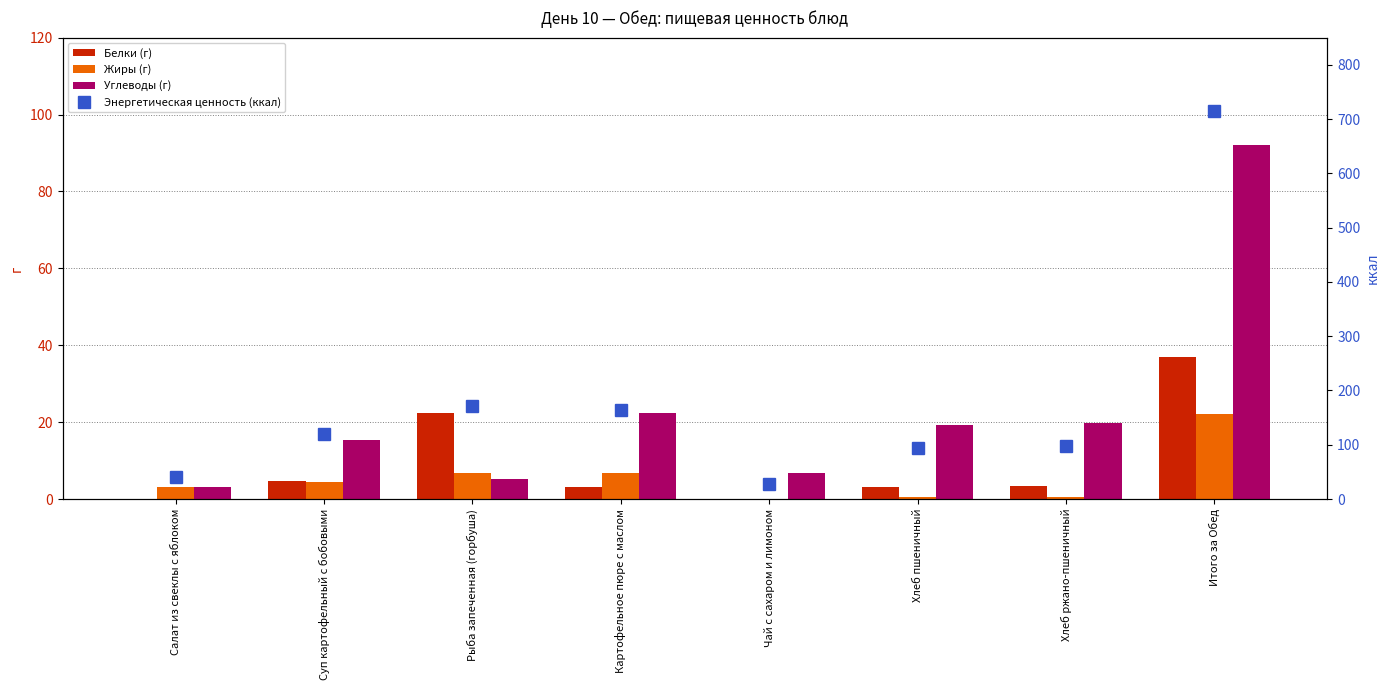

The Белки (г) series shows 0.1 at Салат из свеклы с яблоком. True or false?

True